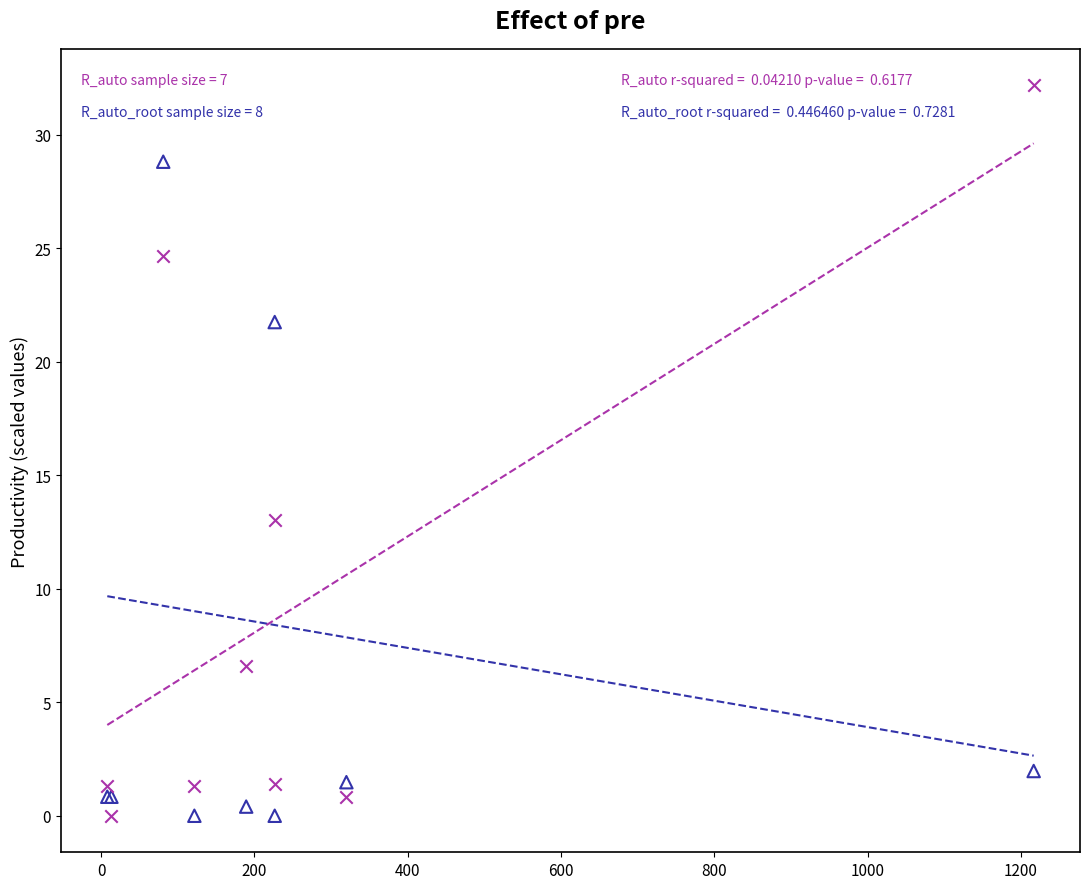

Across all series, what Y value is closest to 16?

13.0